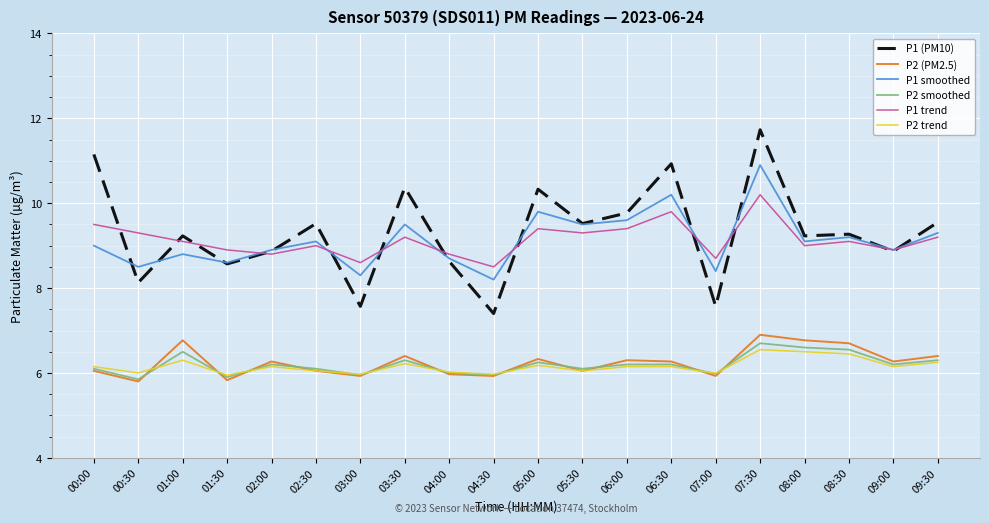

What position from the right is 09:30?

1